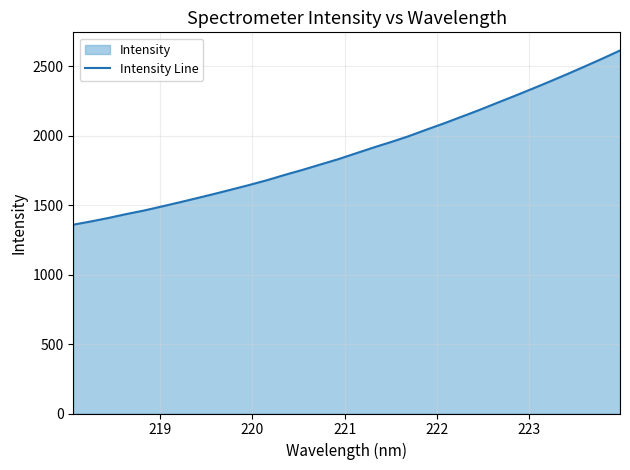

What is the difference between the maximum and minimum values?

1254.8